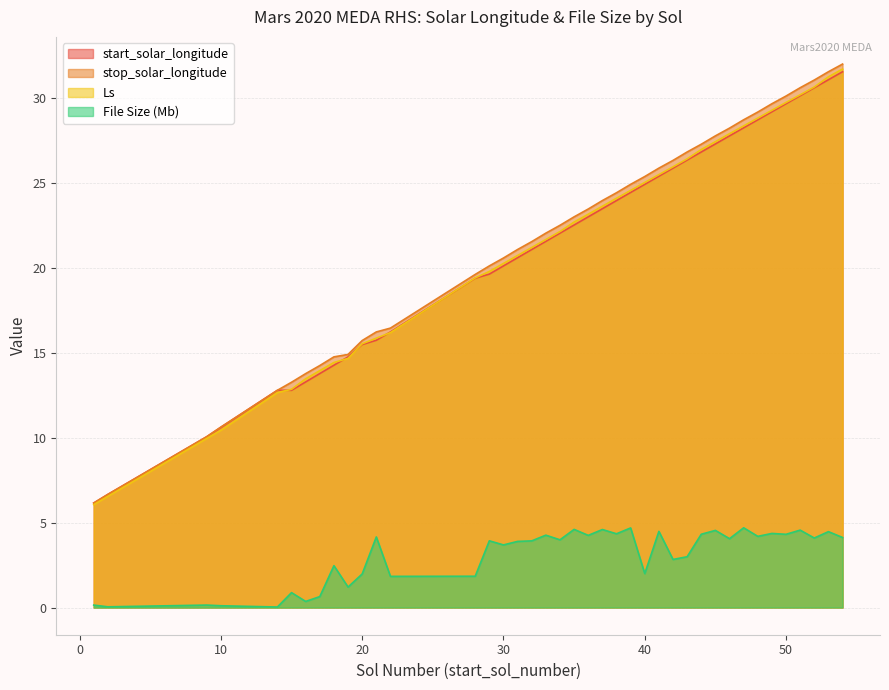

Which series has the widest spread of values?

stop_solar_longitude